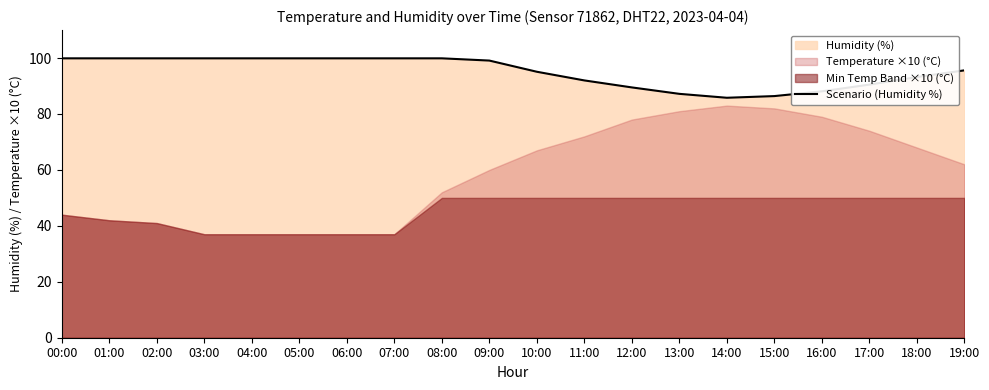

Rank the categories by value from lowest to highest.

14:00, 15:00, 13:00, 16:00, 12:00, 17:00, 11:00, 18:00, 10:00, 19:00, 09:00, 00:00, 01:00, 02:00, 03:00, 04:00, 05:00, 06:00, 07:00, 08:00